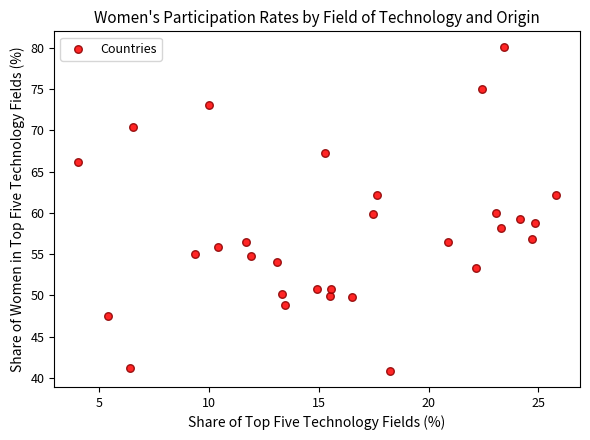

What is the range of Y values (max minus min)?

39.2